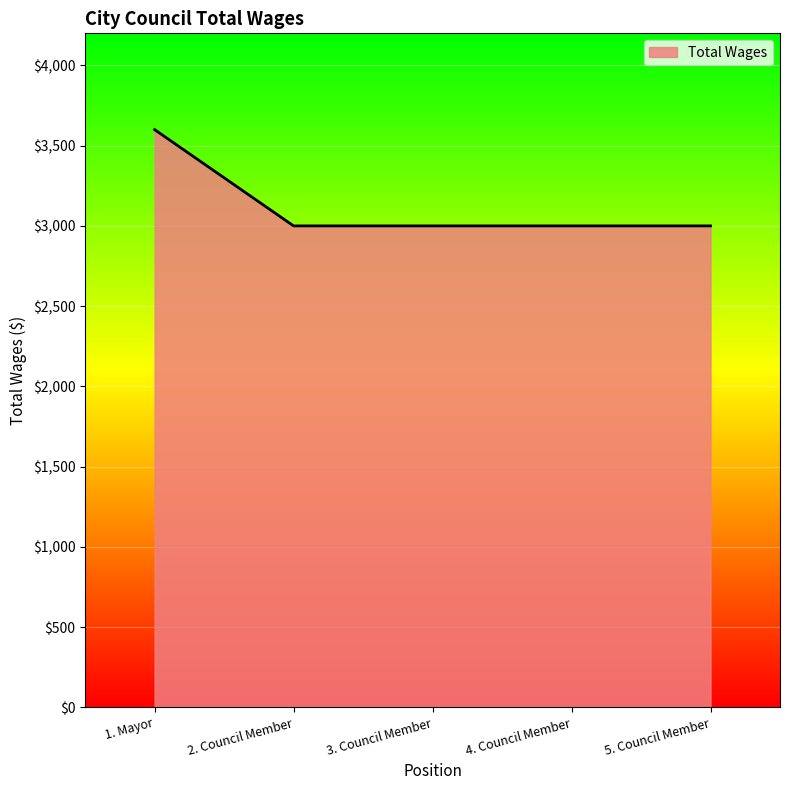

What is the ratio of the value at 2. Council Member to the value at 1. Mayor?

0.8